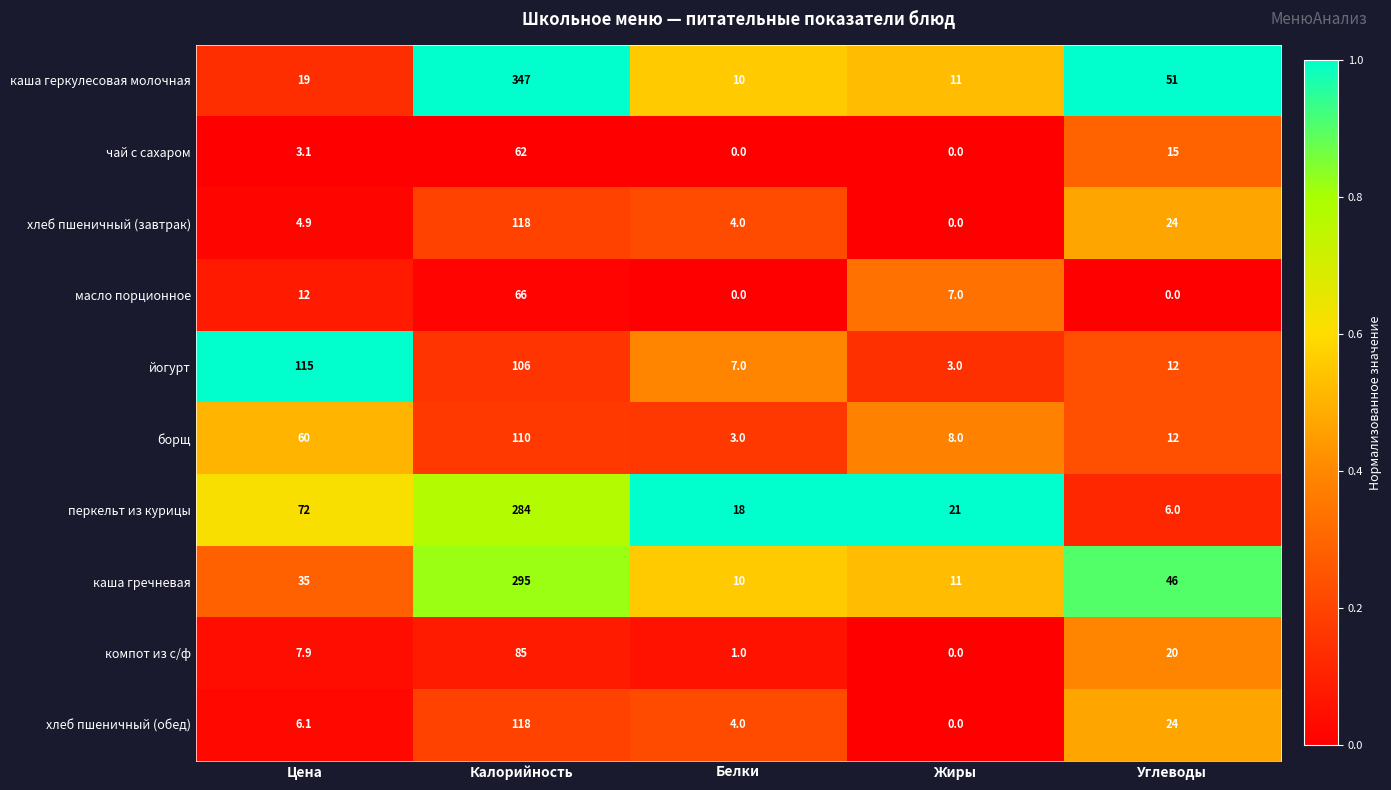

At Цена, list the series in order from largest to smallest.

йогурт, перкельт из курицы, борщ, каша гречневая, каша геркулесовая молочная, масло порционное, компот из с/ф, хлеб пшеничный (обед), хлеб пшеничный (завтрак), чай с сахаром